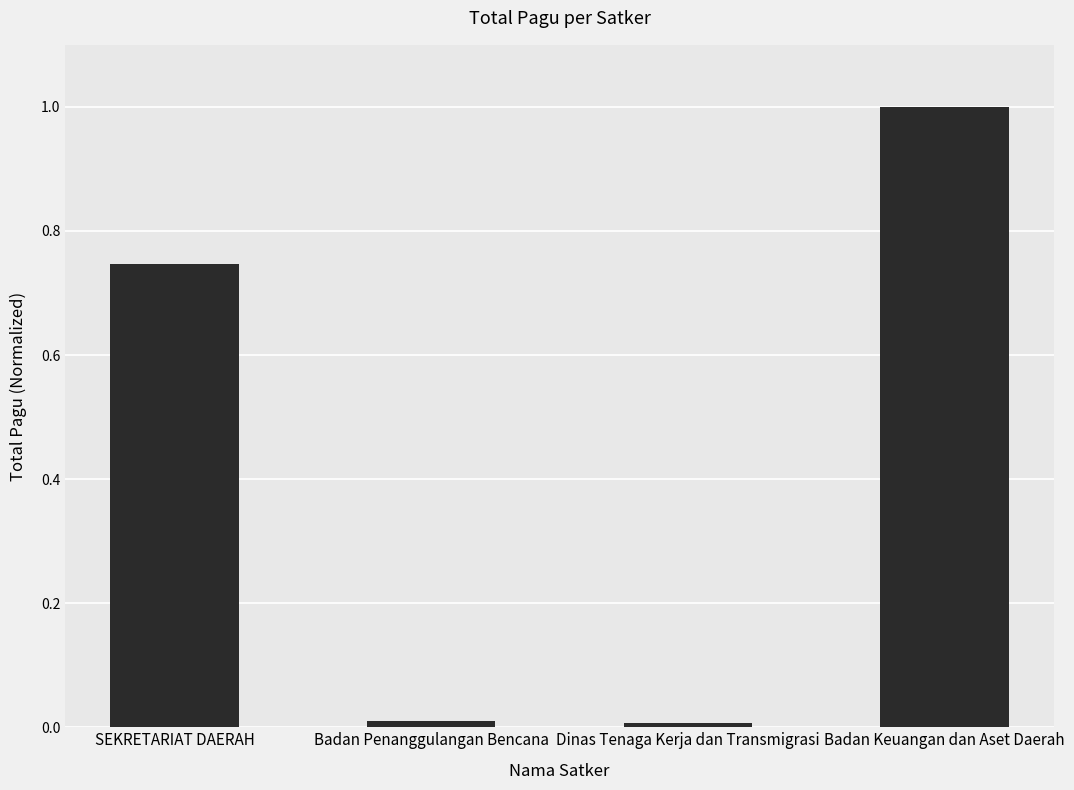

What is the difference between the values at SEKRETARIAT DAERAH and Badan Keuangan dan Aset Daerah?

0.3